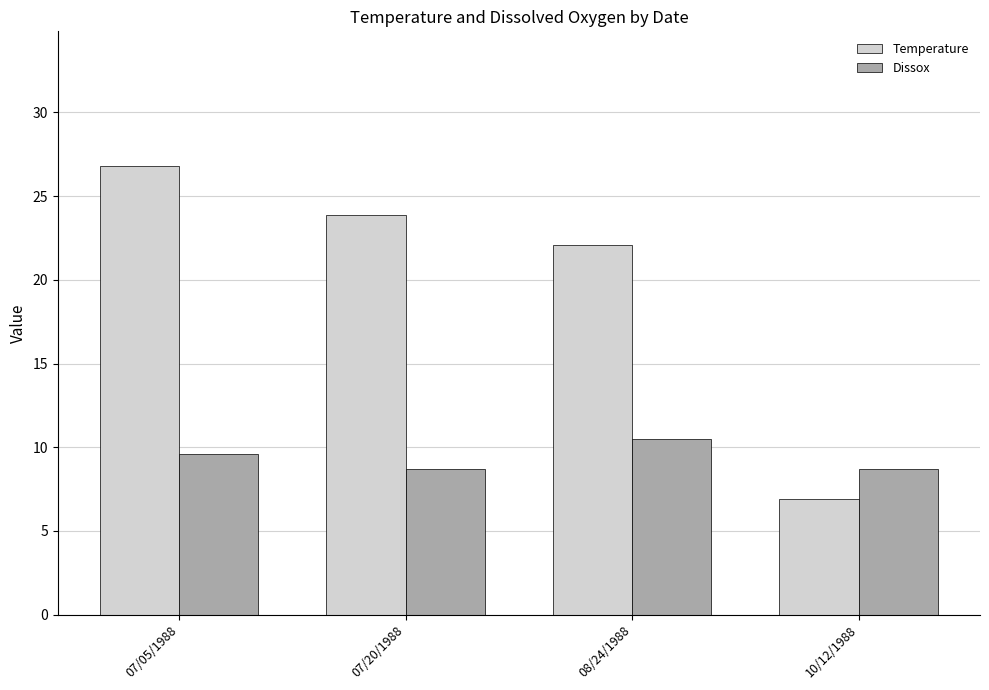

How many data points in Dissox are above 9?

2